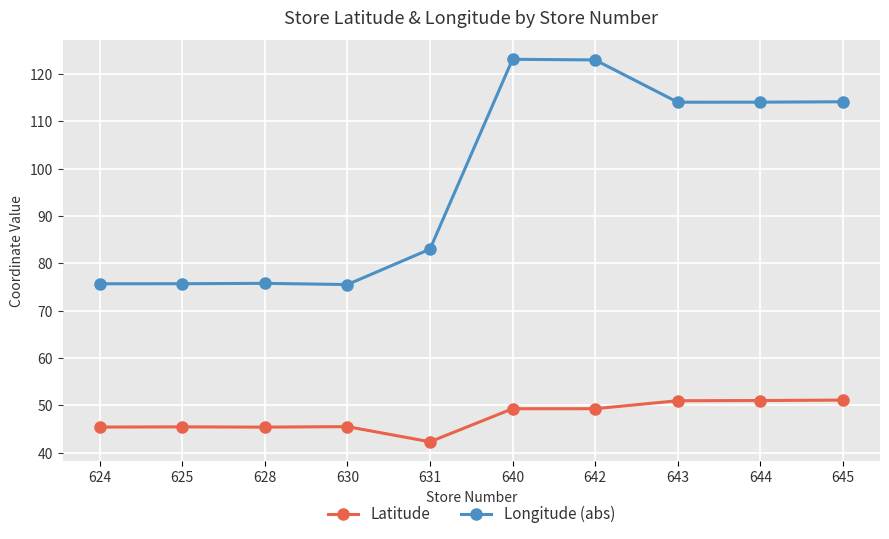

The value of Longitude (abs) at 645 is 42.8. True or false?

False